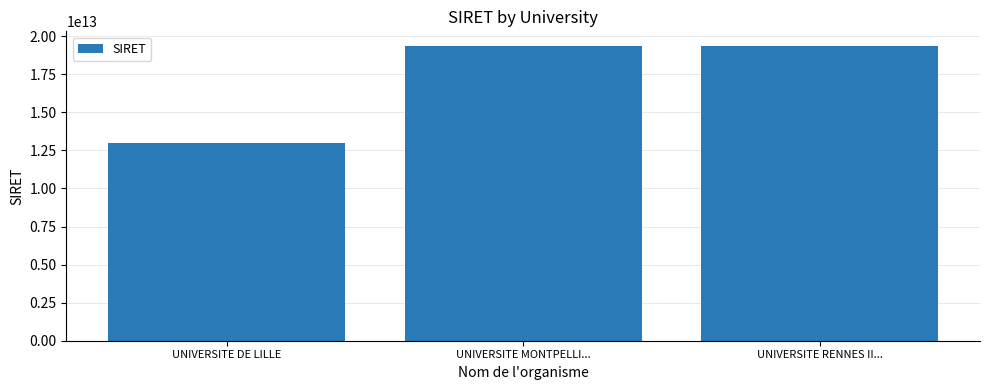

What is the label of the 2nd bar from the left?

UNIVERSITE MONTPELLI...